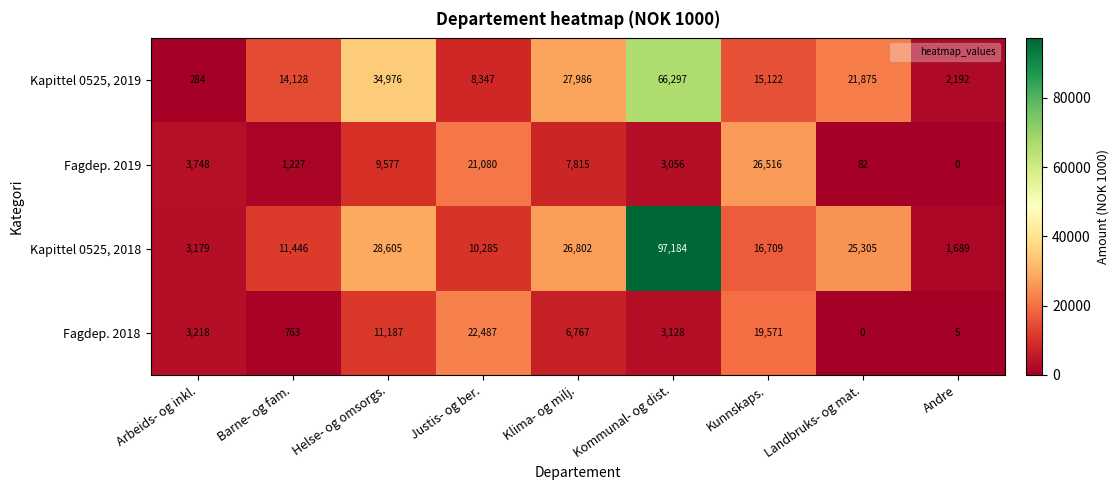

List the series in order of their peak value, lowest first.

Fagdep. 2018, Fagdep. 2019, Kapittel 0525, 2019, Kapittel 0525, 2018